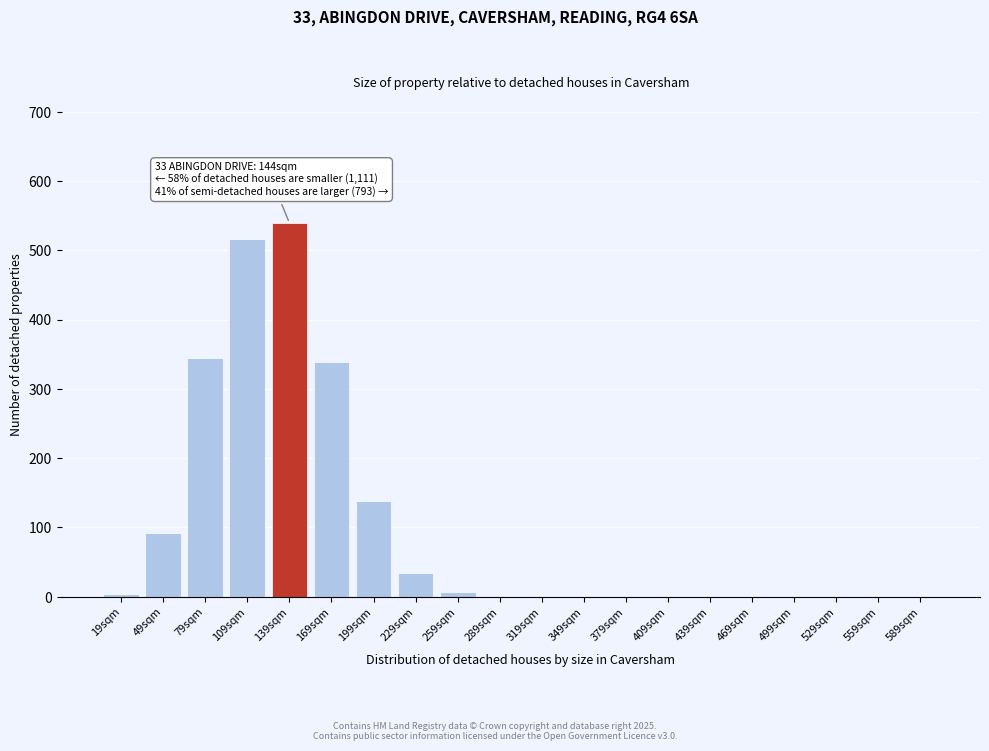

What is the greatest value displayed?

539.6